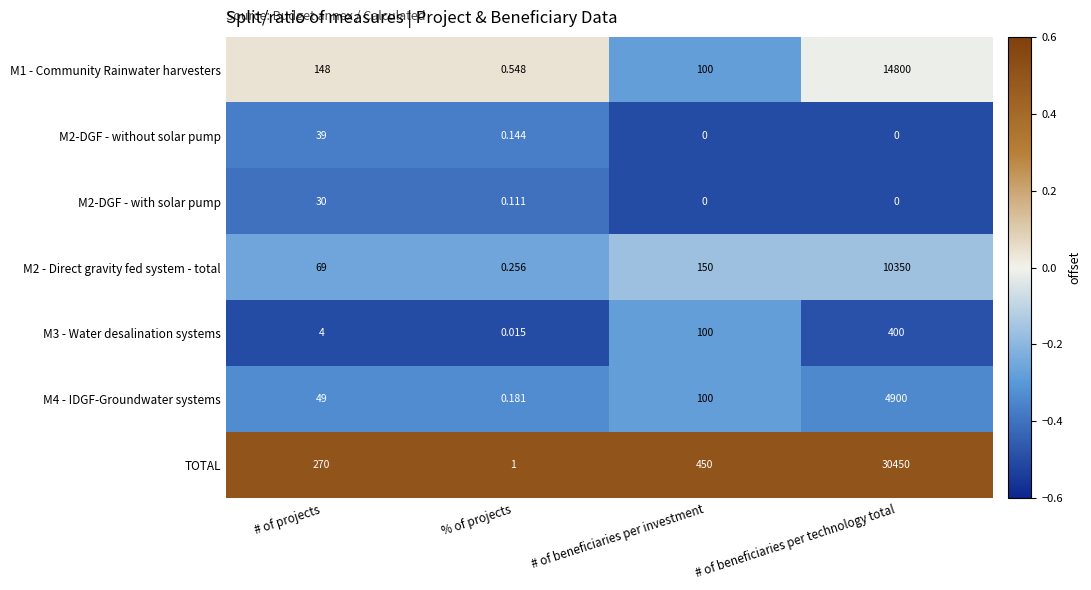

Which series has the largest total across all categories?

TOTAL